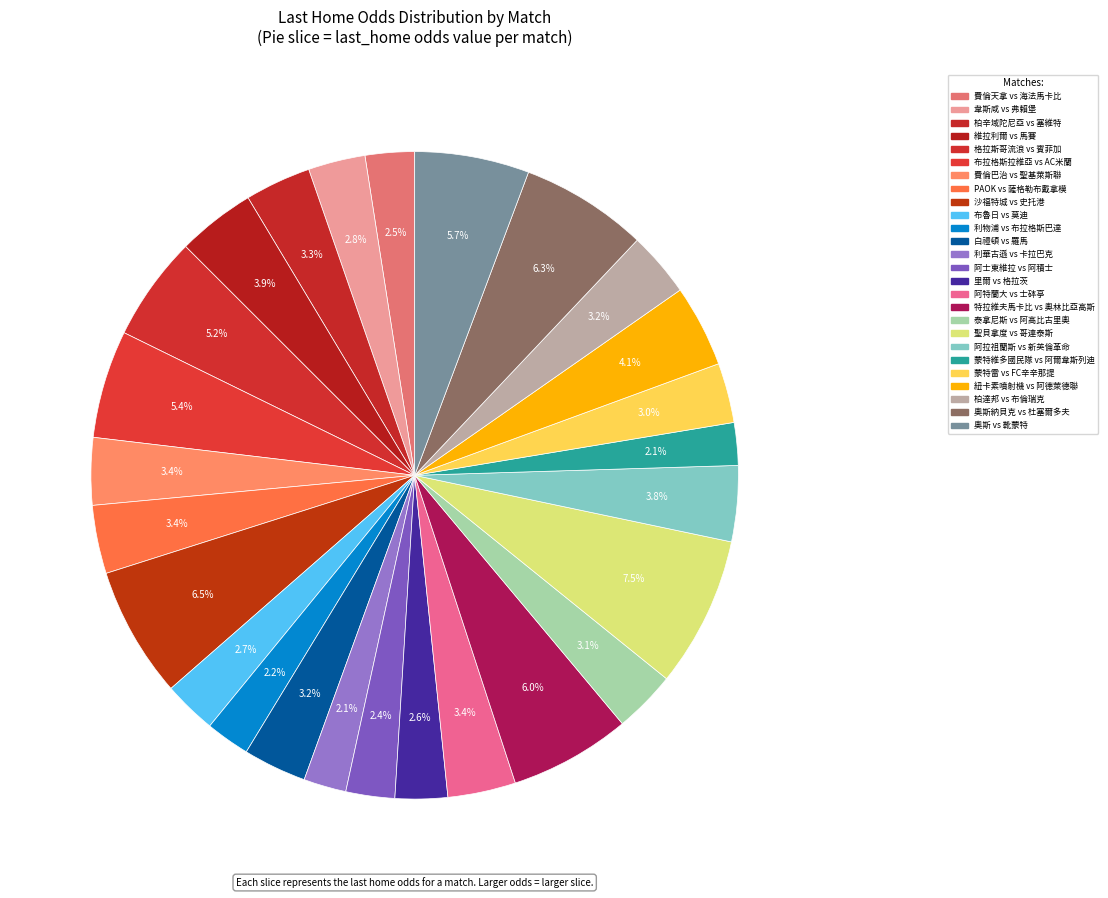

The 費倫天拿 vs 海法馬卡比 slice represents 2% of the pie. True or false?

True